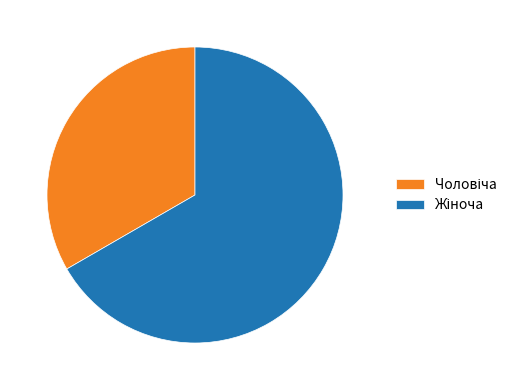

Count the number of slices in the pie.

2